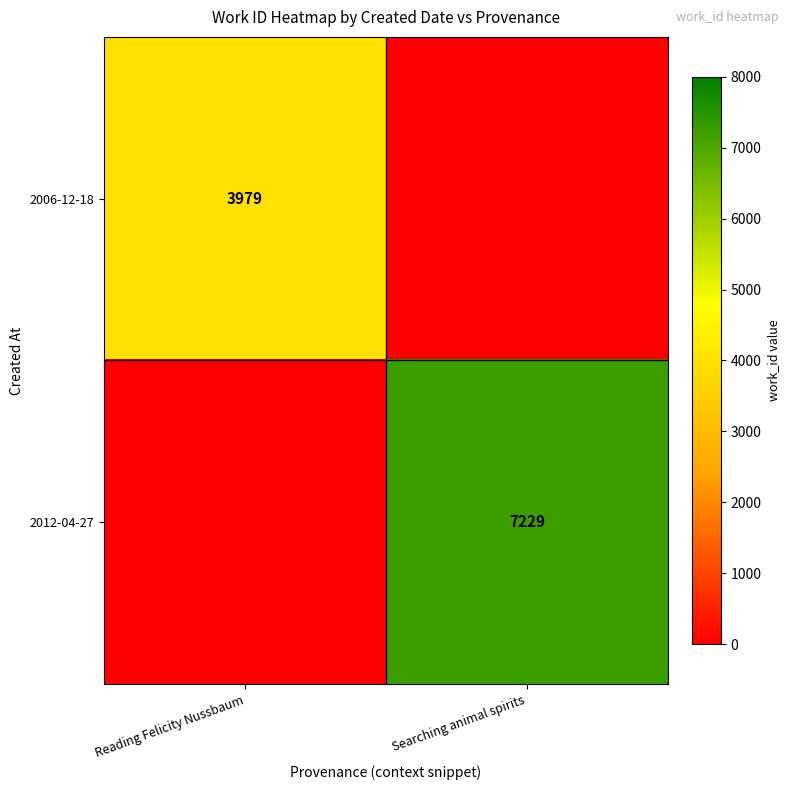

The value of 2006-12-18 at Reading Felicity Nussbaum is 6910. True or false?

False